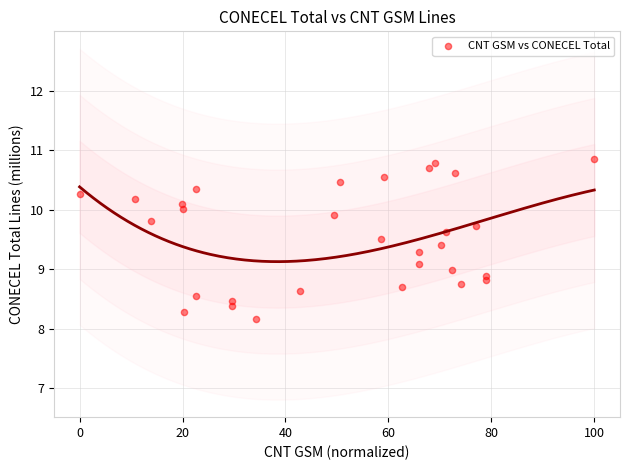

What is the range of Y values (max minus min)?

2.7